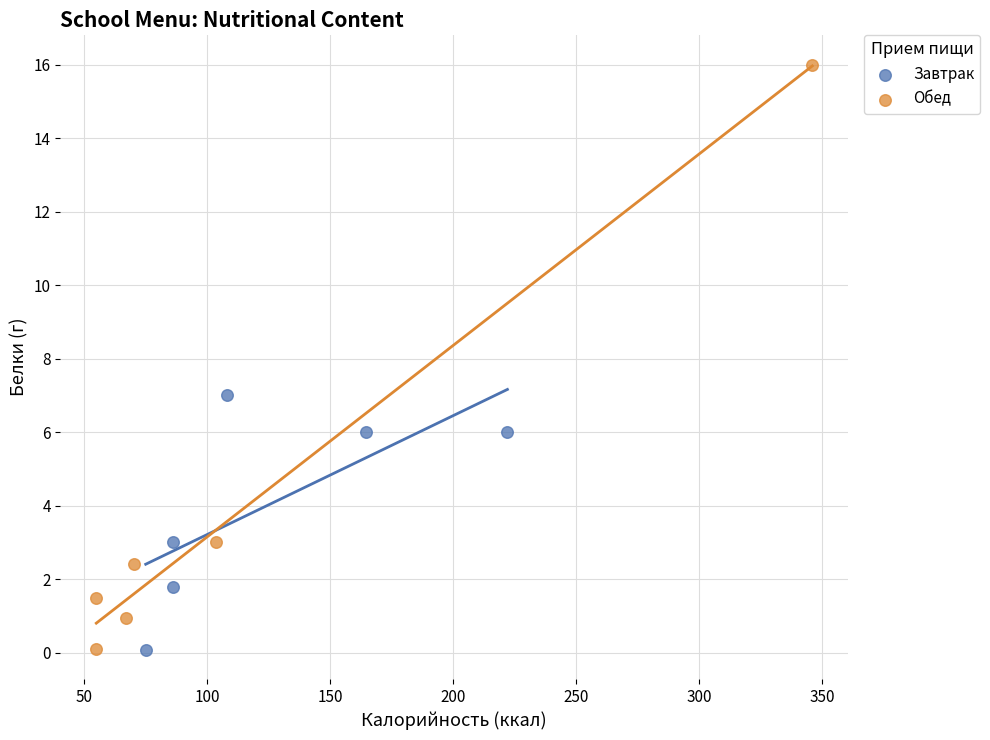

What are all the series names shown in the legend?

Завтрак, Обед